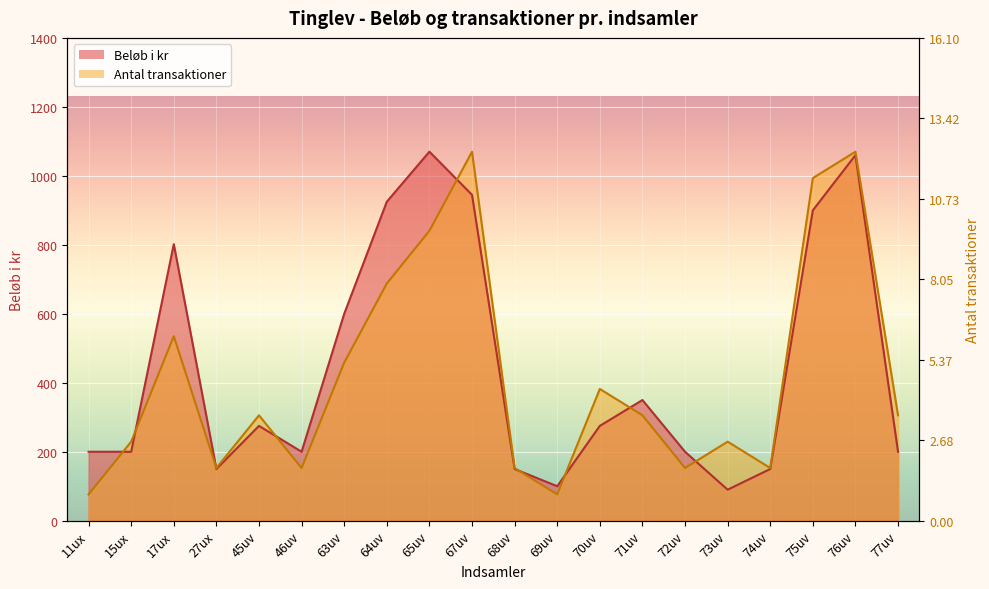

Count the number of data series in this chart.

2